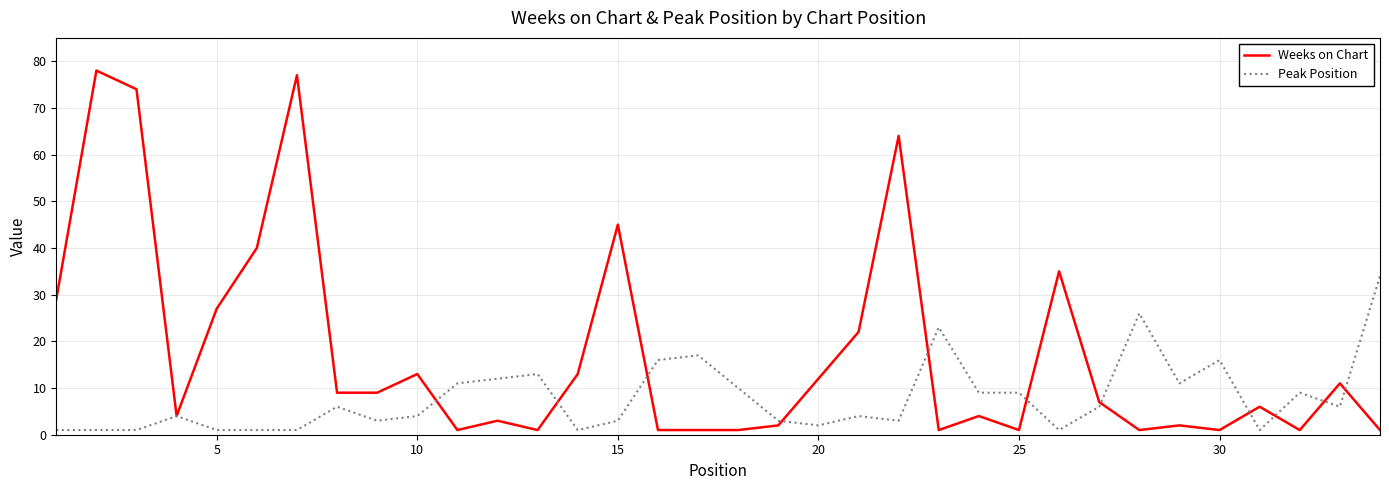

List the series in order of their peak value, highest first.

Weeks on Chart, Peak Position